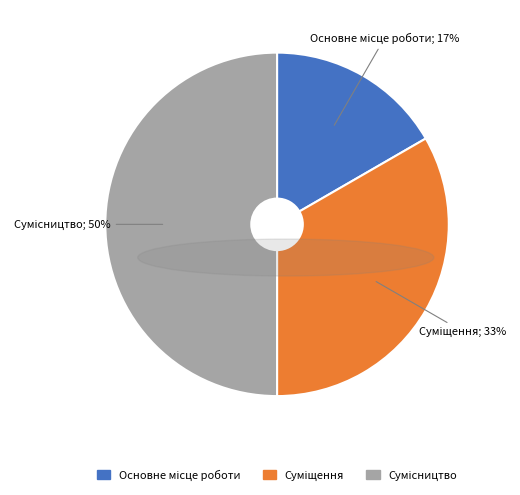

To the nearest percent, what is the average slice percentage?

33%